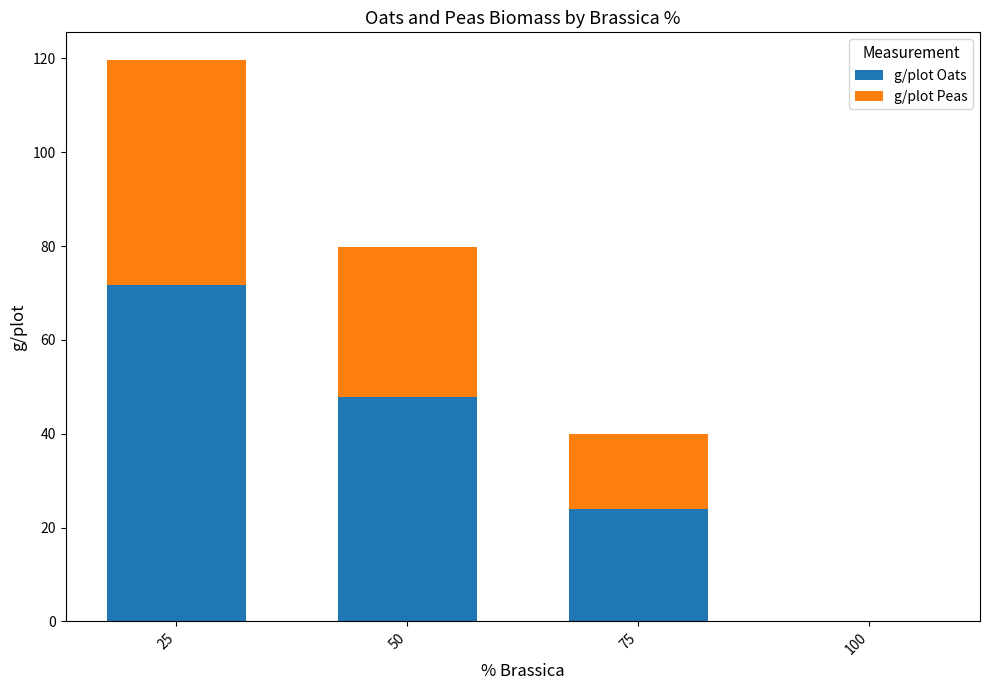

What is the total value across all series at 25?

119.6